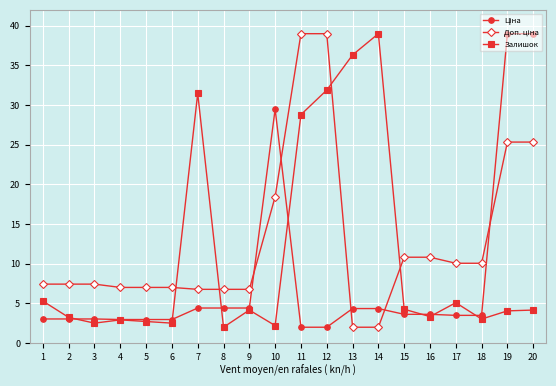

Where is Залишок nearest to the value 20?

11